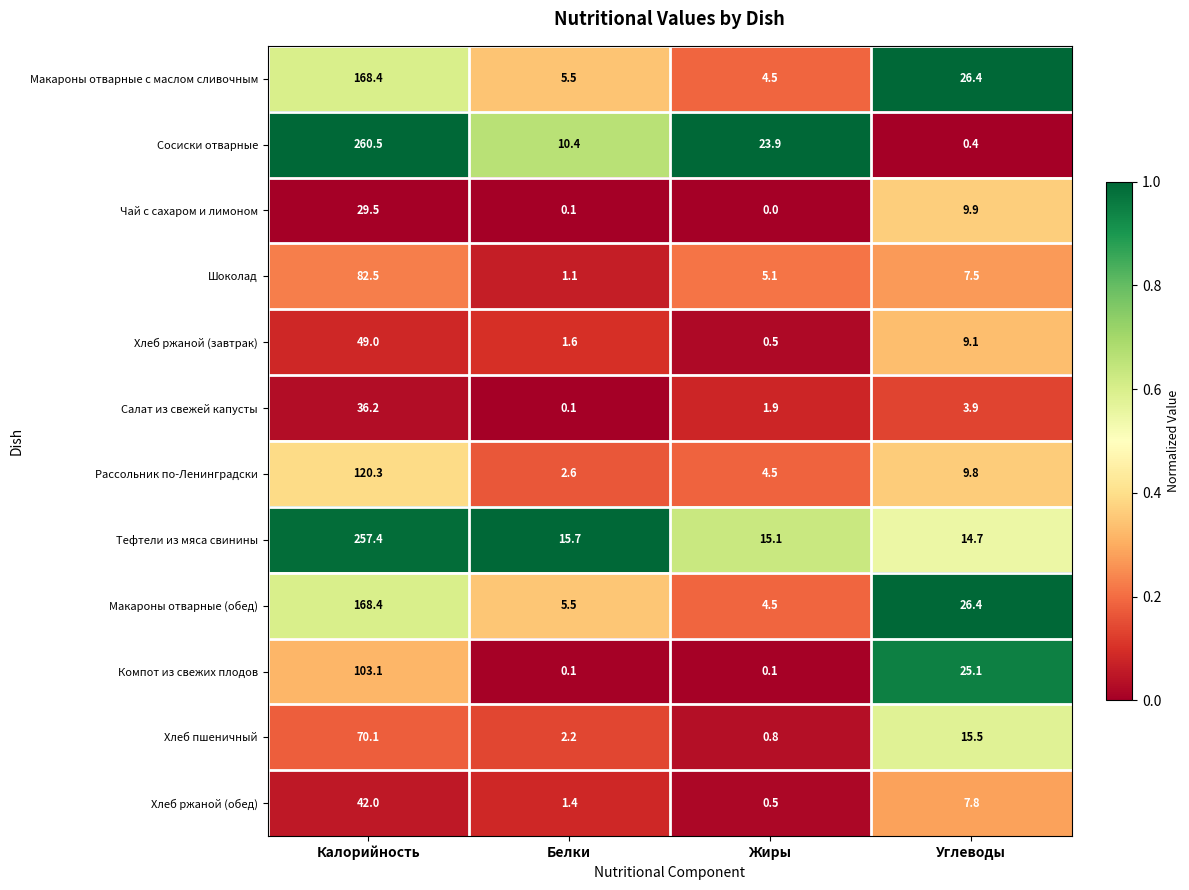

The Салат из свежей капусты series shows 1.3 at Углеводы. True or false?

False